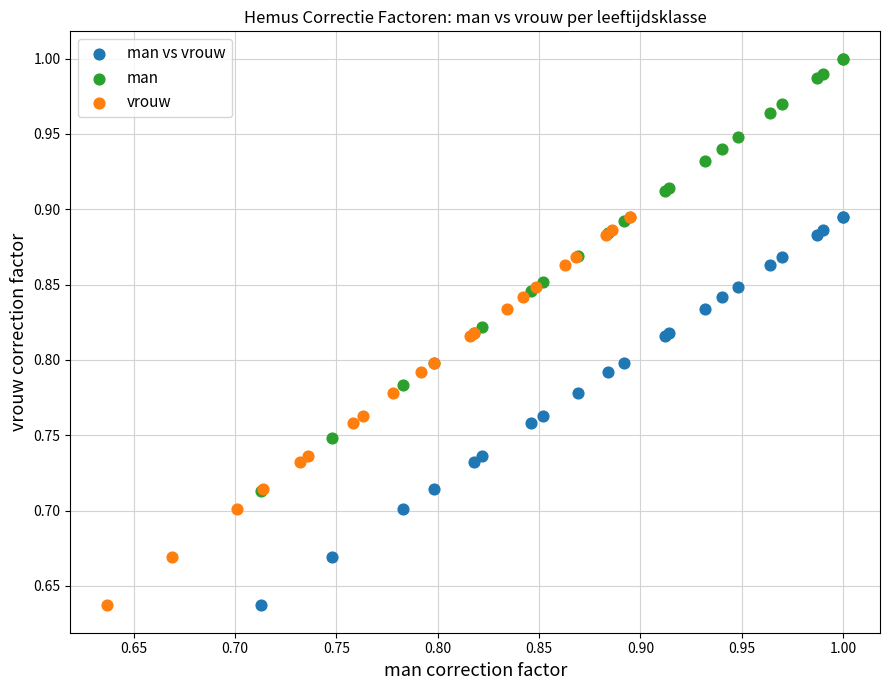

What are all the series names shown in the legend?

man vs vrouw, man, vrouw